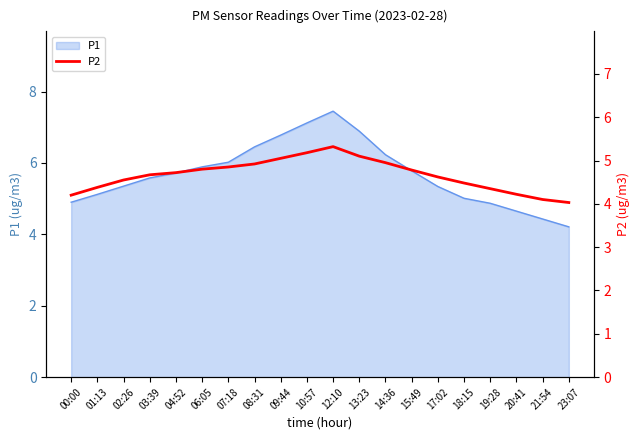

What is the lowest value of the P1 series?

4.2